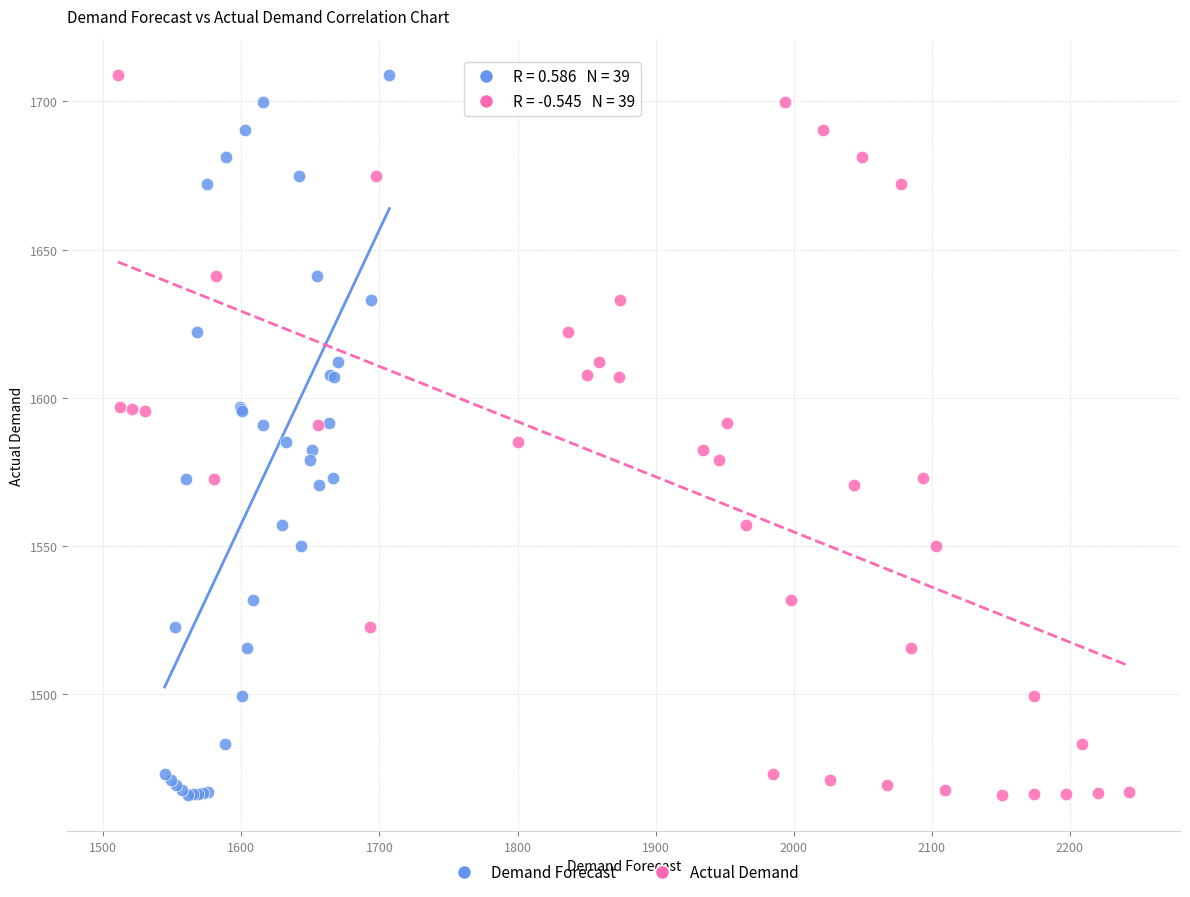

What are all the series names shown in the legend?

Demand Forecast, Actual Demand